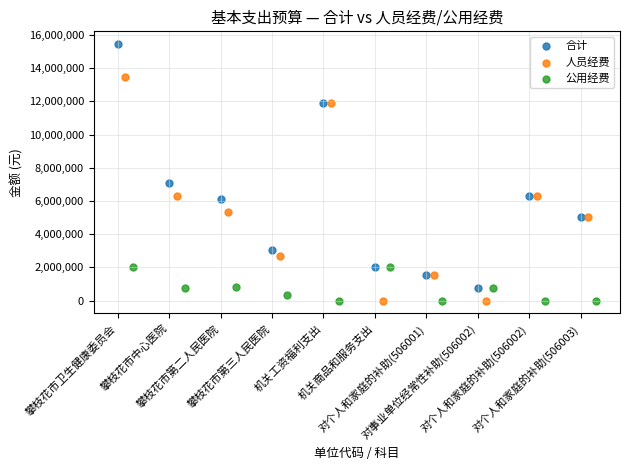

What are all the series names shown in the legend?

合计, 人员经费, 公用经费